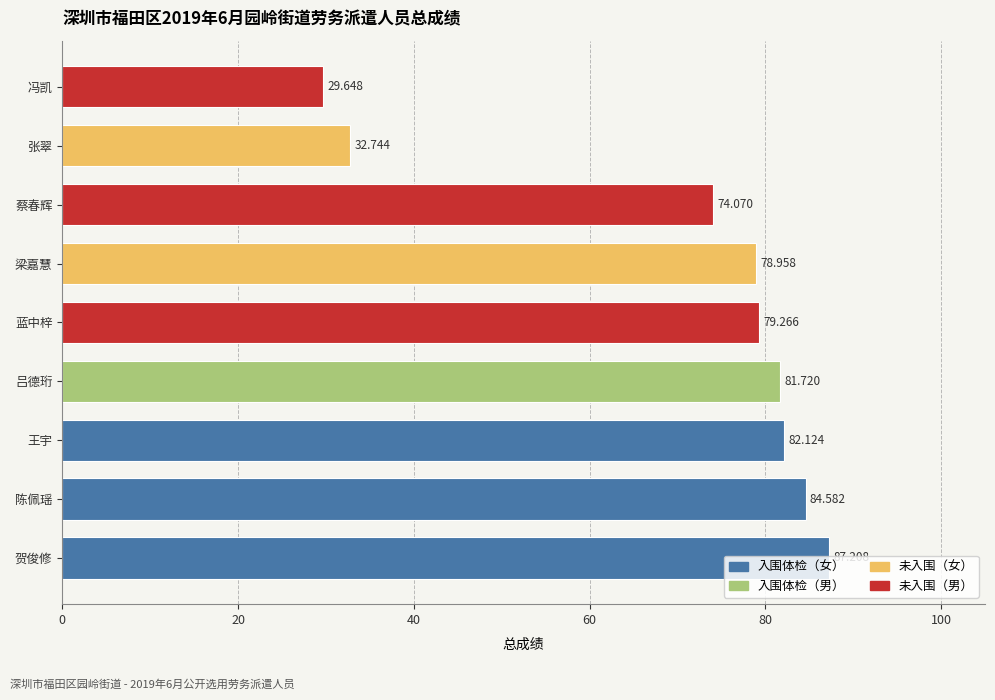

At which category does the chart reach its minimum across all series?

冯凯